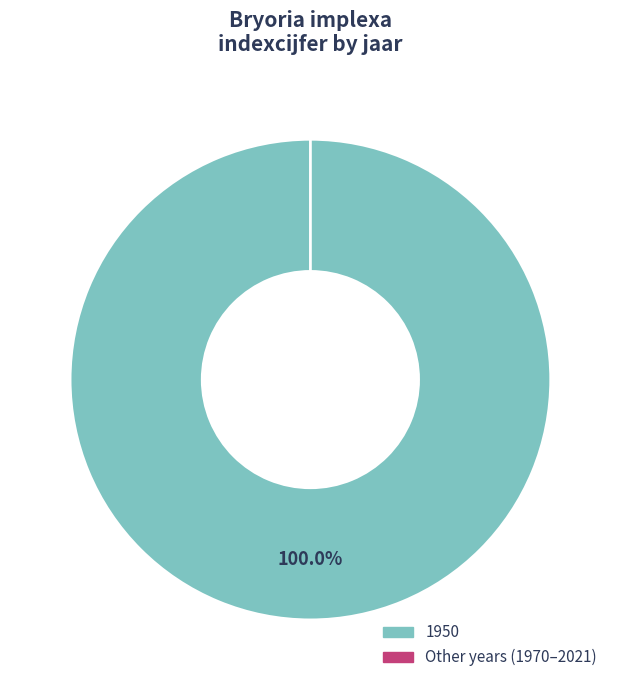

The 2015 slice represents 0% of the pie. True or false?

True